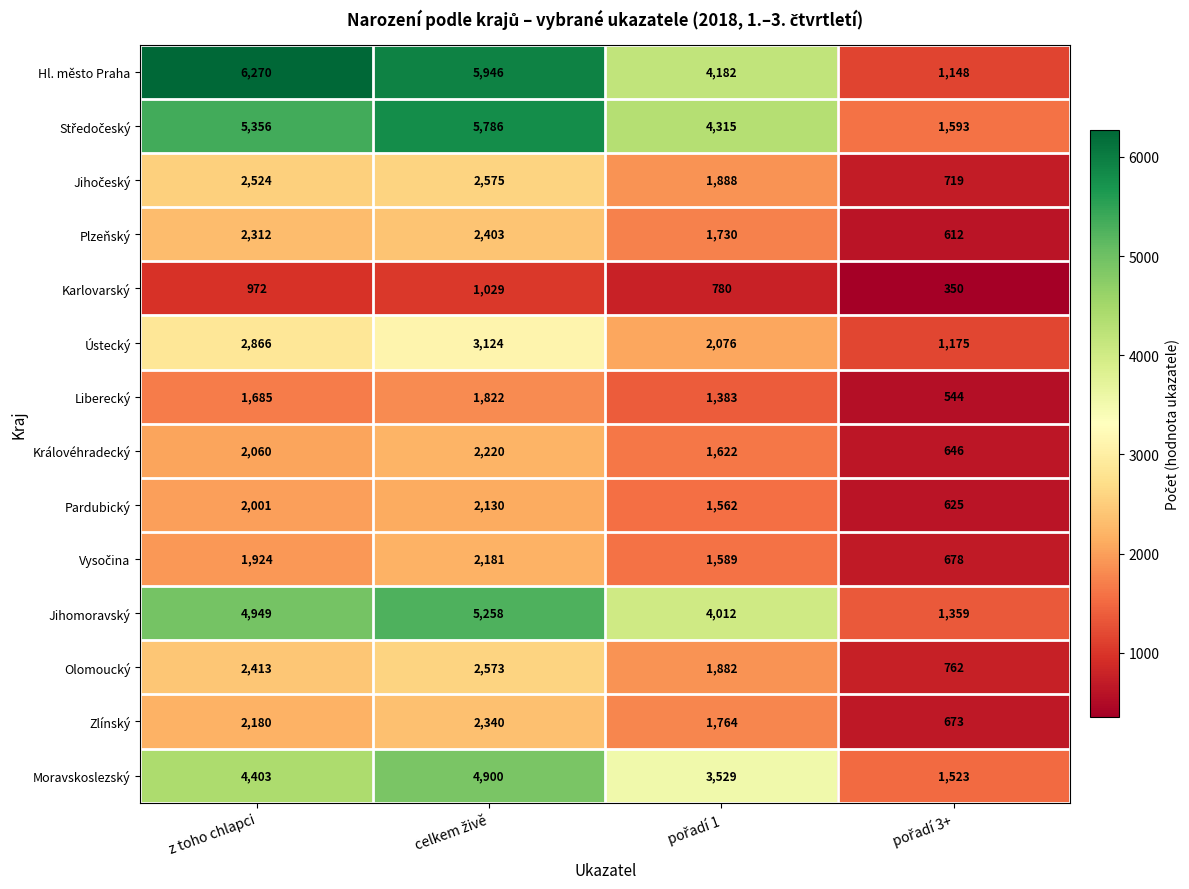

What is the maximum value for Karlovarský?

1029